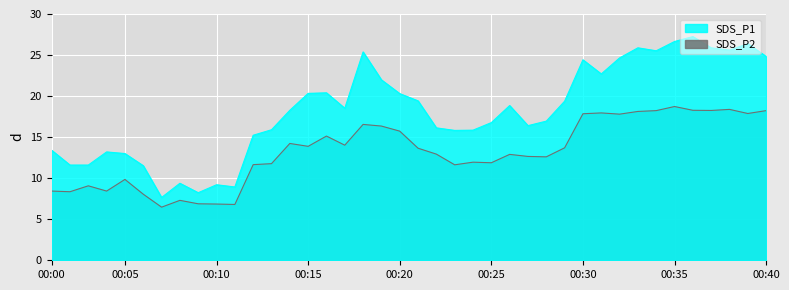

What is the sum of all SDS_P1 values?

729.4